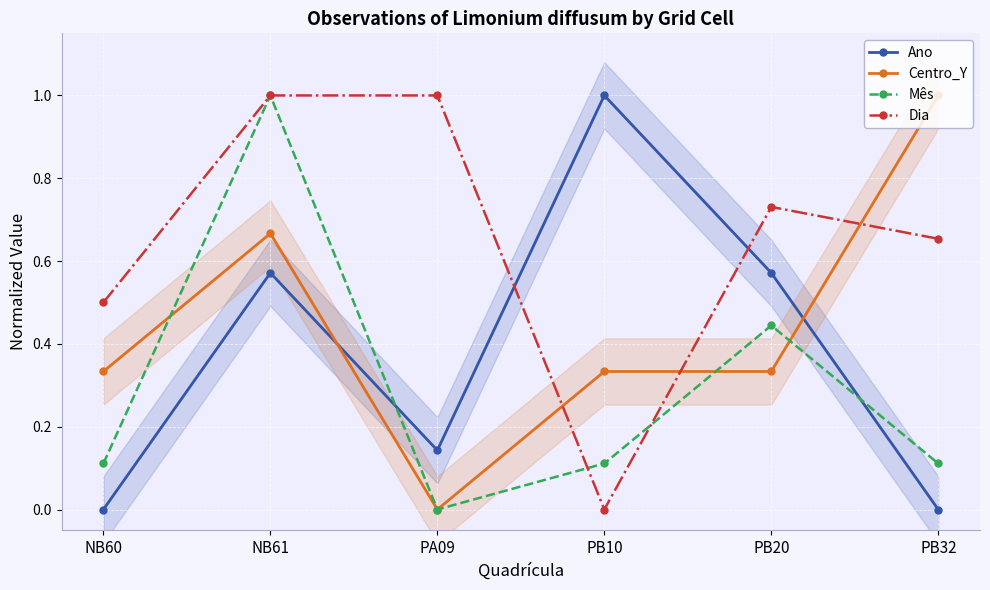

What is the difference between the maximum and minimum values in the Mês series?

1.0